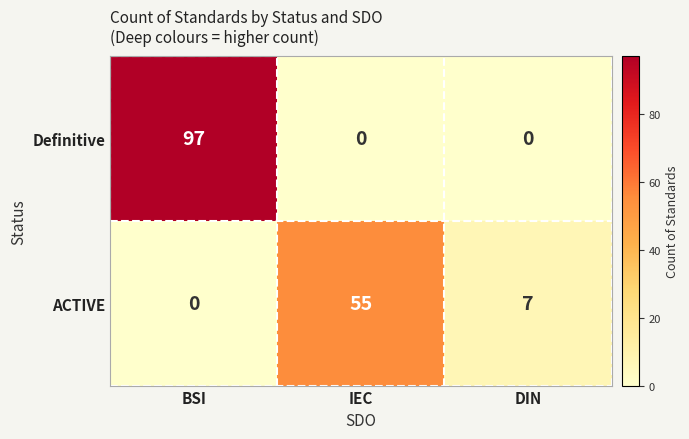

What is the sum of all Definitive values?

97